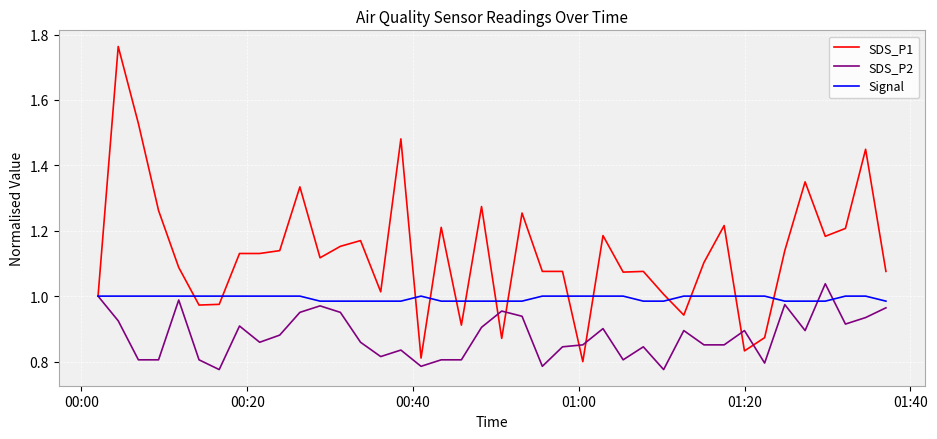

Which series has the largest total across all categories?

SDS_P1